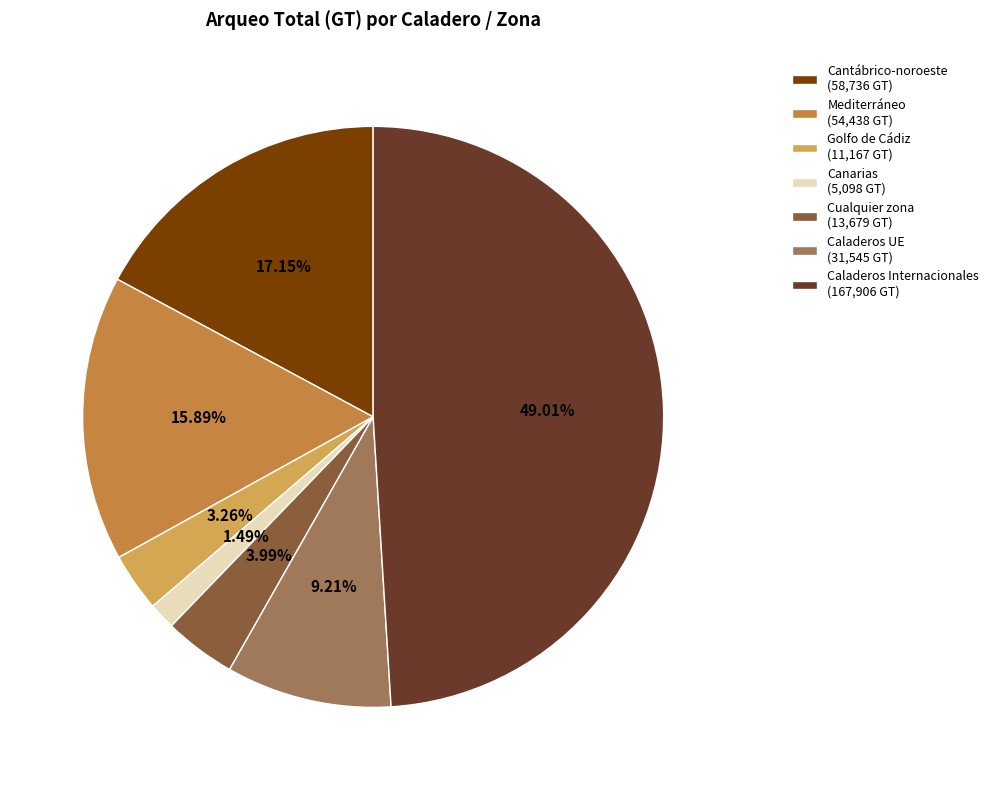

Is the sum of Caladeros Internacionales and Caladeros UE greater than half?

Yes